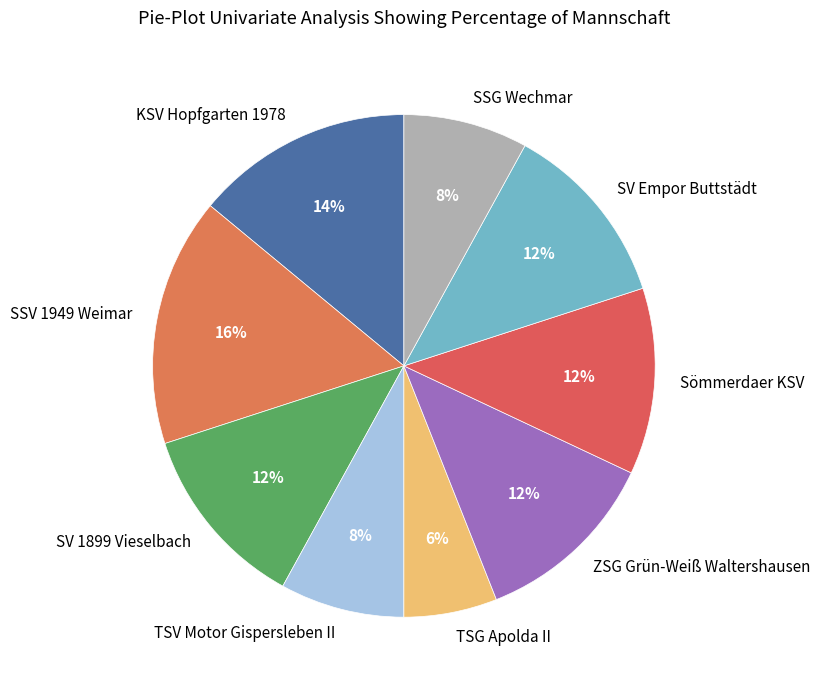

Approximately how many times larger is the value at SSV 1949 Weimar compared to SV 1899 Vieselbach?

1.3